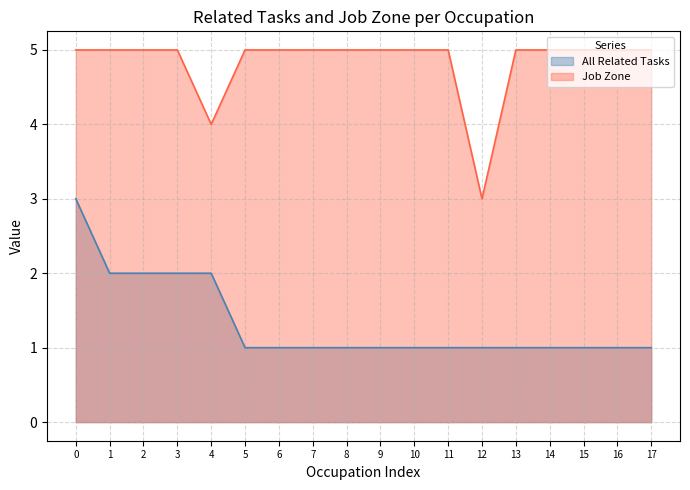

True or false: Job Zone has more than 2 points higher than both neighbors.

False